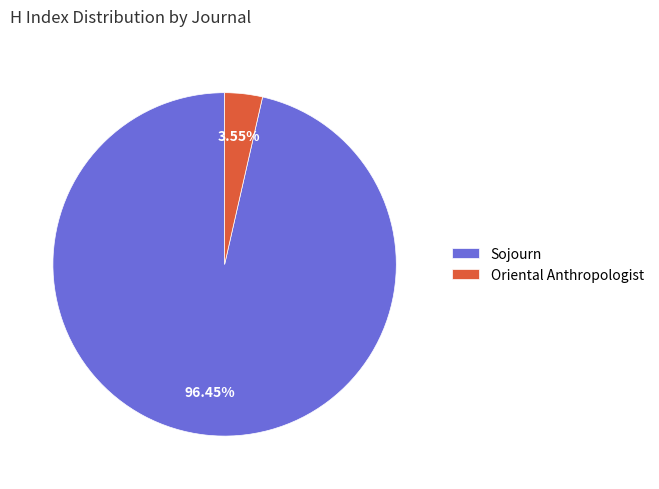

Which category has the smallest portion of the pie?

Oriental Anthropologist